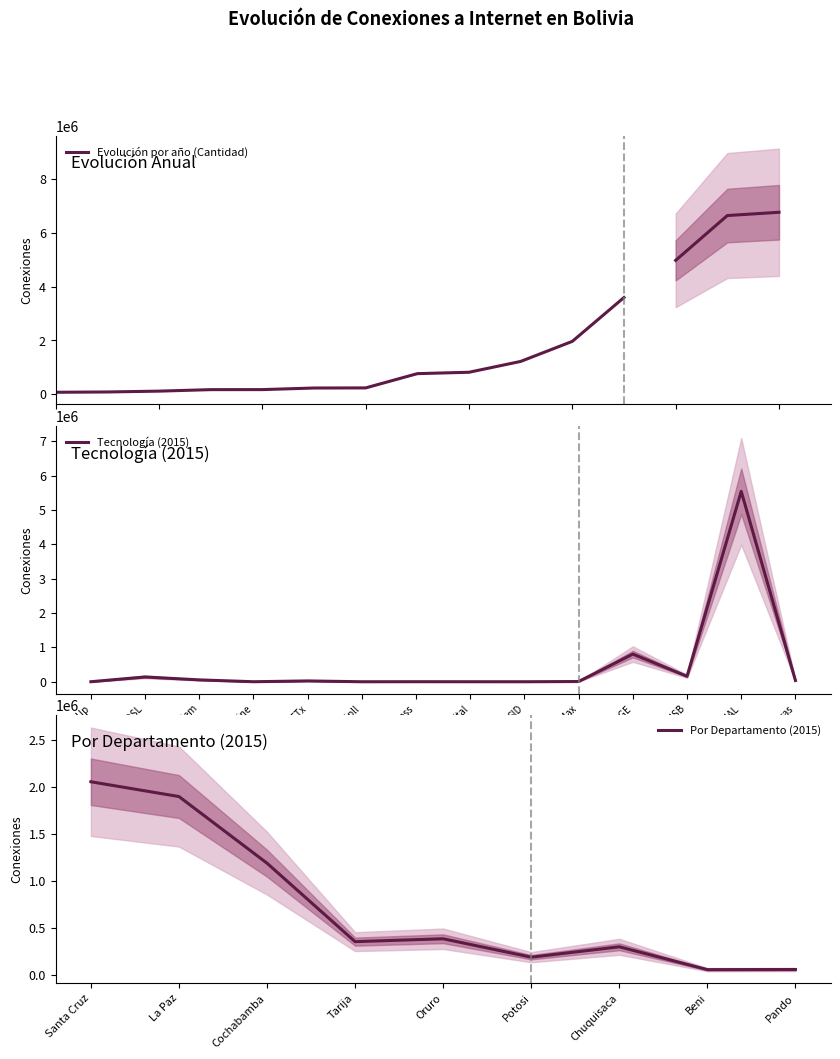

What is the value of the 15th point from the left?

6772089